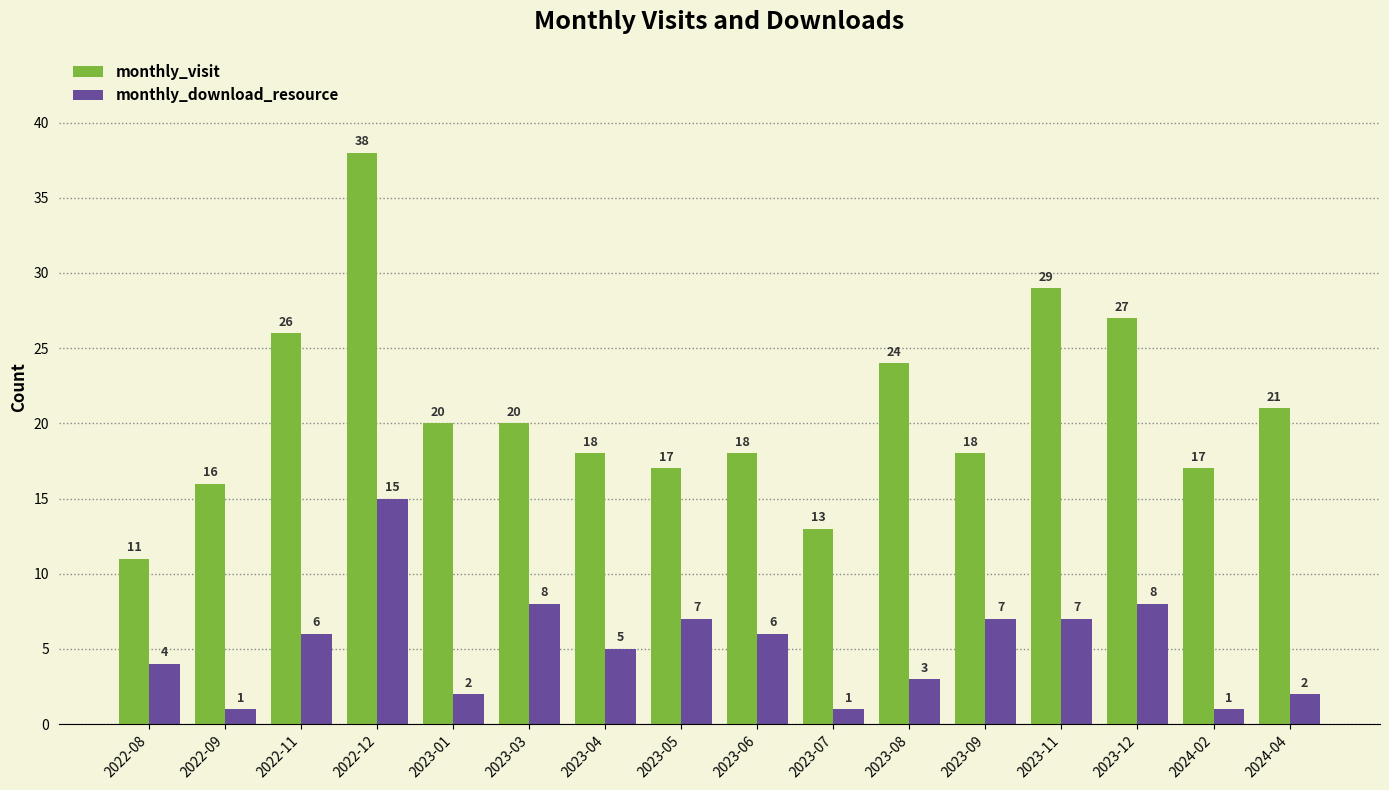

Is the value of monthly_visit at 2024-02 greater than the value of monthly_download_resource at 2022-12?

Yes